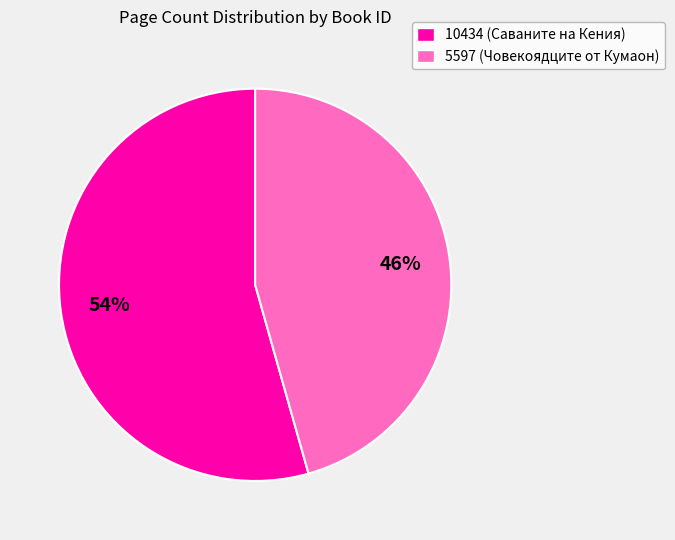

Which category has the smallest portion of the pie?

5597